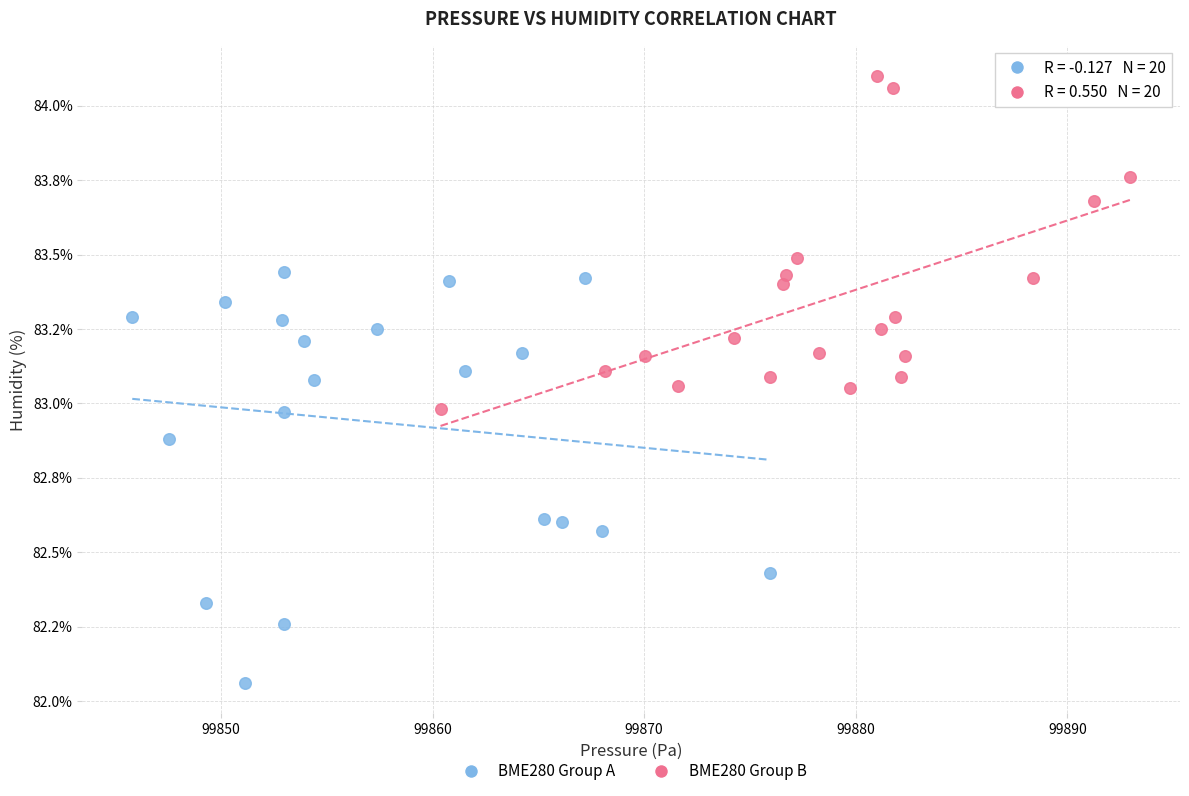

Which series contains the highest Y value?

BME280 Group B